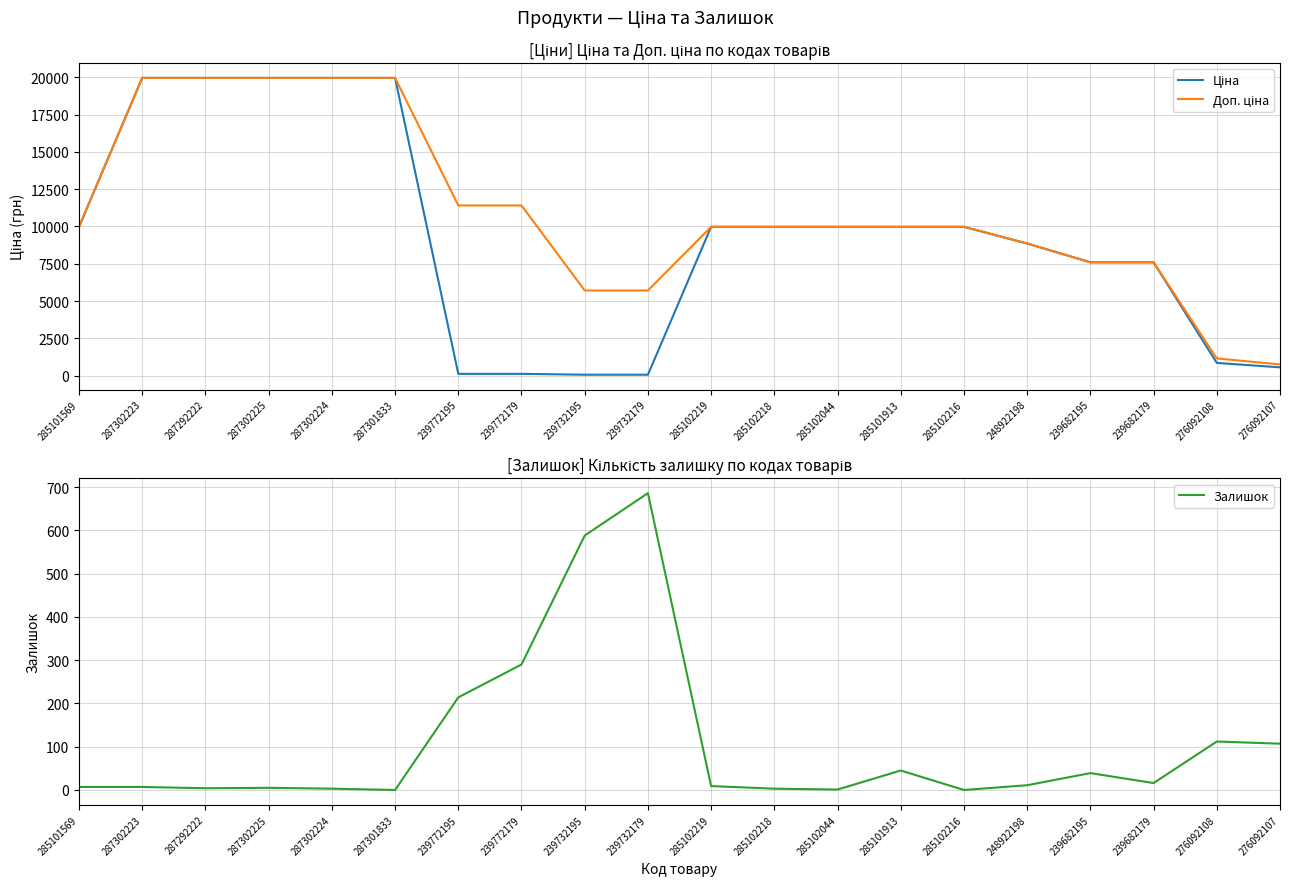

At which category is the sum across all series the highest?

287302223